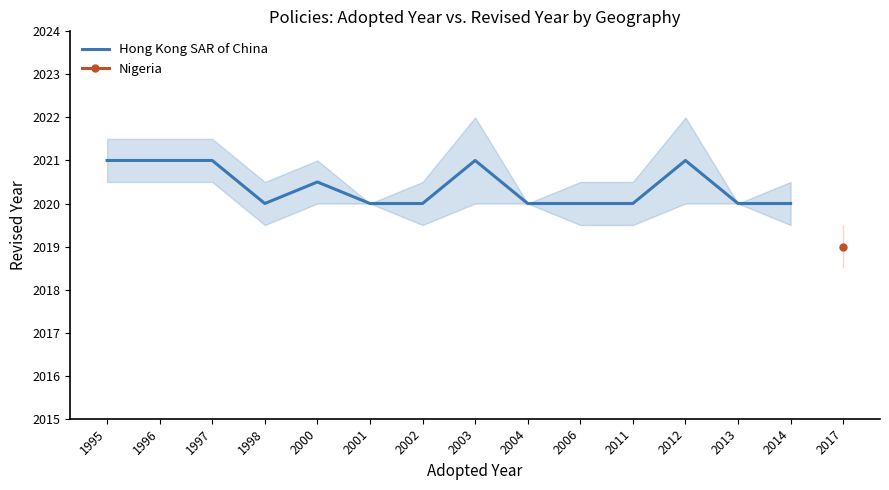

List the labels in order of value, largest first.

1995, 1996, 1997, 2003, 2012, 2000, 1998, 2001, 2002, 2004, 2006, 2011, 2013, 2014